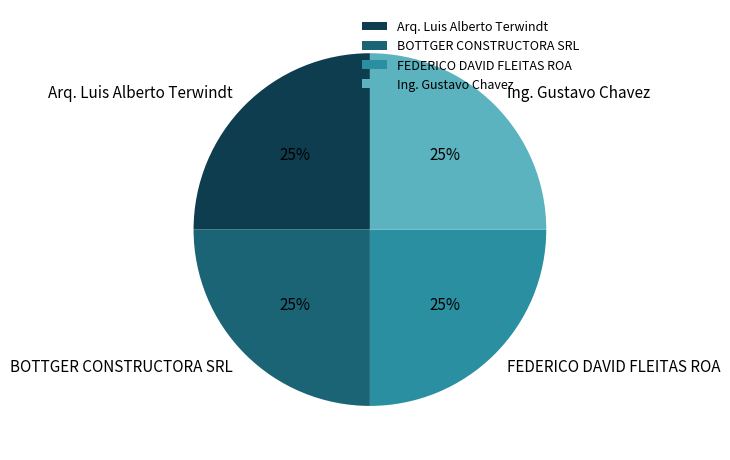

The Ing. Gustavo Chavez slice represents 35% of the pie. True or false?

False